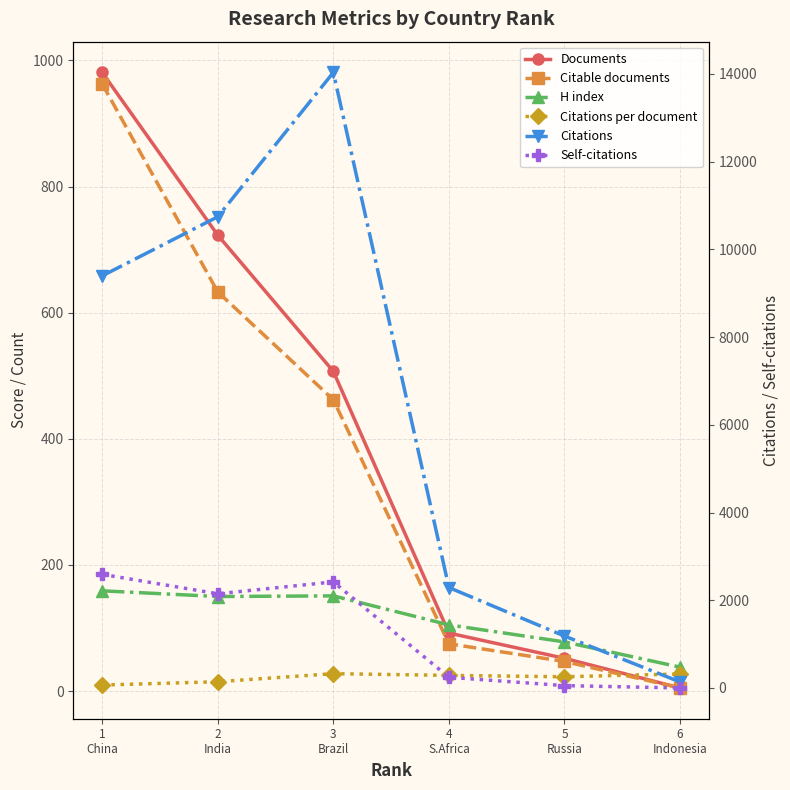

Reading left to right, transcribe all the data shown in this chart.

Documents: 1
China=981.0	2
India=723.0	3
Brazil=507.0	4
S.Africa=92.0	5
Russia=52.0	6
Indonesia=5.0
Citable documents: 1
China=963.0	2
India=633.0	3
Brazil=462.0	4
S.Africa=75.0	5
Russia=47.0	6
Indonesia=5.0
H index: 1
China=159.0	2
India=150.0	3
Brazil=151.0	4
S.Africa=105.0	5
Russia=78.0	6
Indonesia=38.0
Citations per document: 1
China=9.6	2
India=14.9	3
Brazil=27.7	4
S.Africa=24.9	5
Russia=22.8	6
Indonesia=27.2
Citations: 1
China=9395.0	2
India=10742.0	3
Brazil=14033.0	4
S.Africa=2289.0	5
Russia=1183.0	6
Indonesia=136.0
Self-citations: 1
China=2590.0	2
India=2147.0	3
Brazil=2418.0	4
S.Africa=243.0	5
Russia=53.0	6
Indonesia=0.0